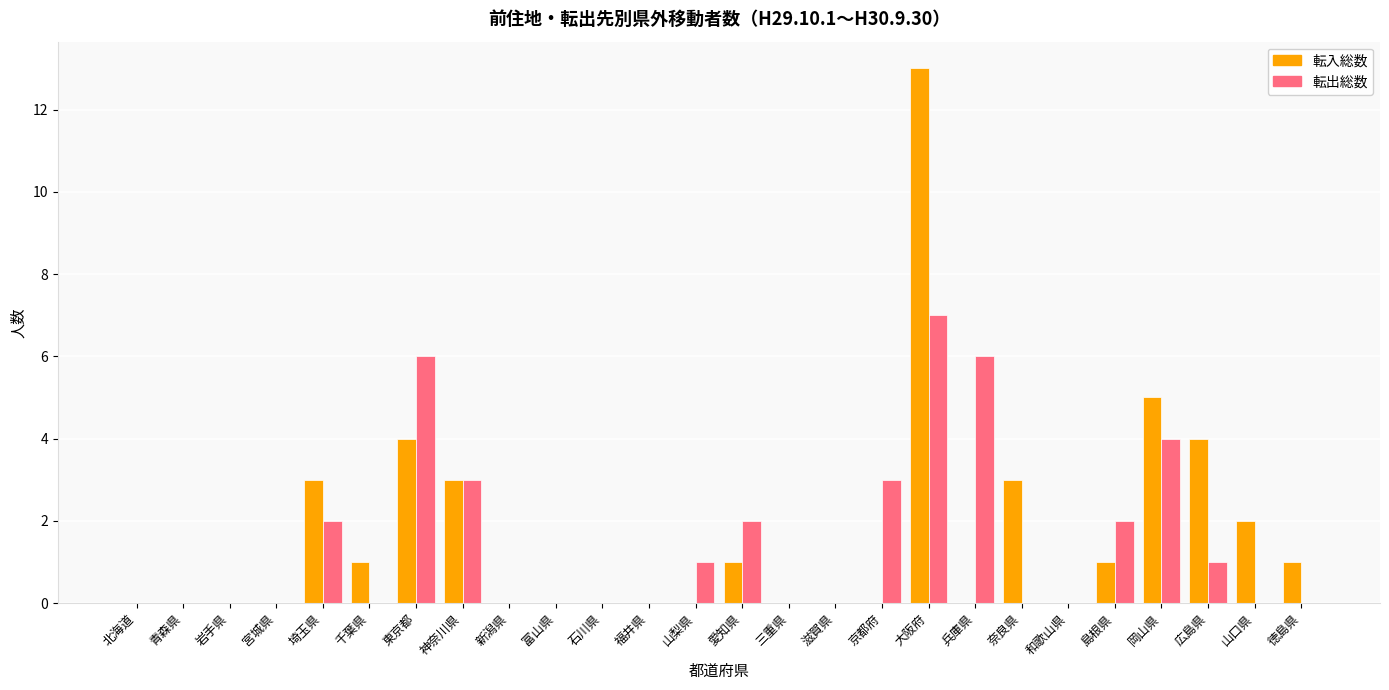

How many groups of bars are there?

26